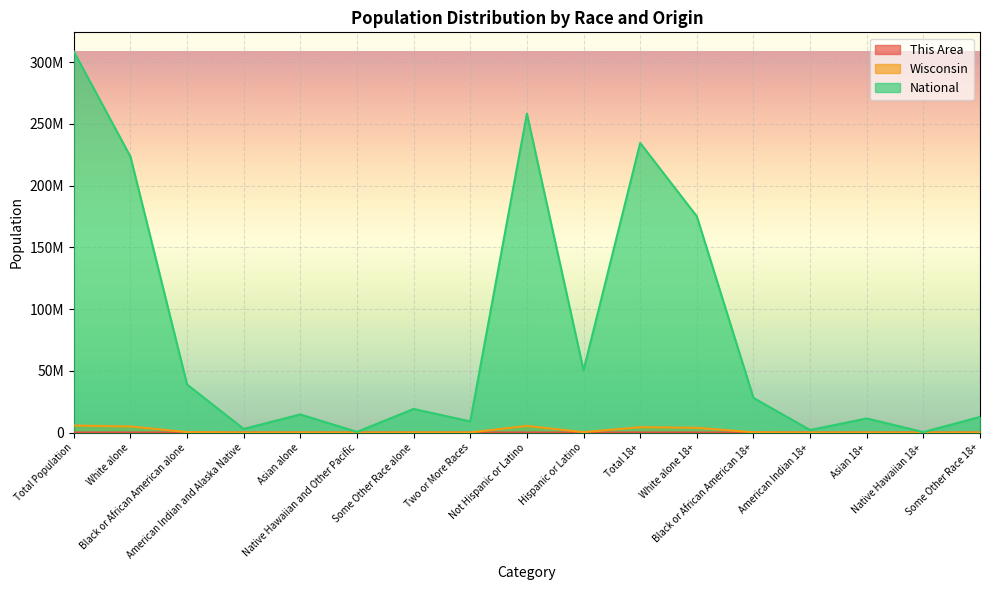

How many interior local peaks does the This Area series have?

4